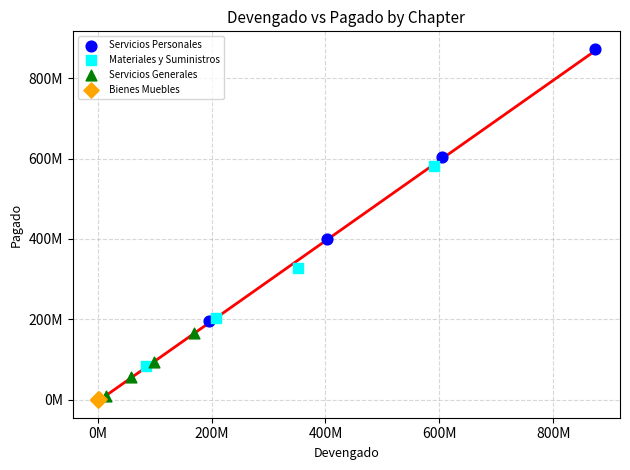

Which series contains the highest Y value?

Servicios Personales